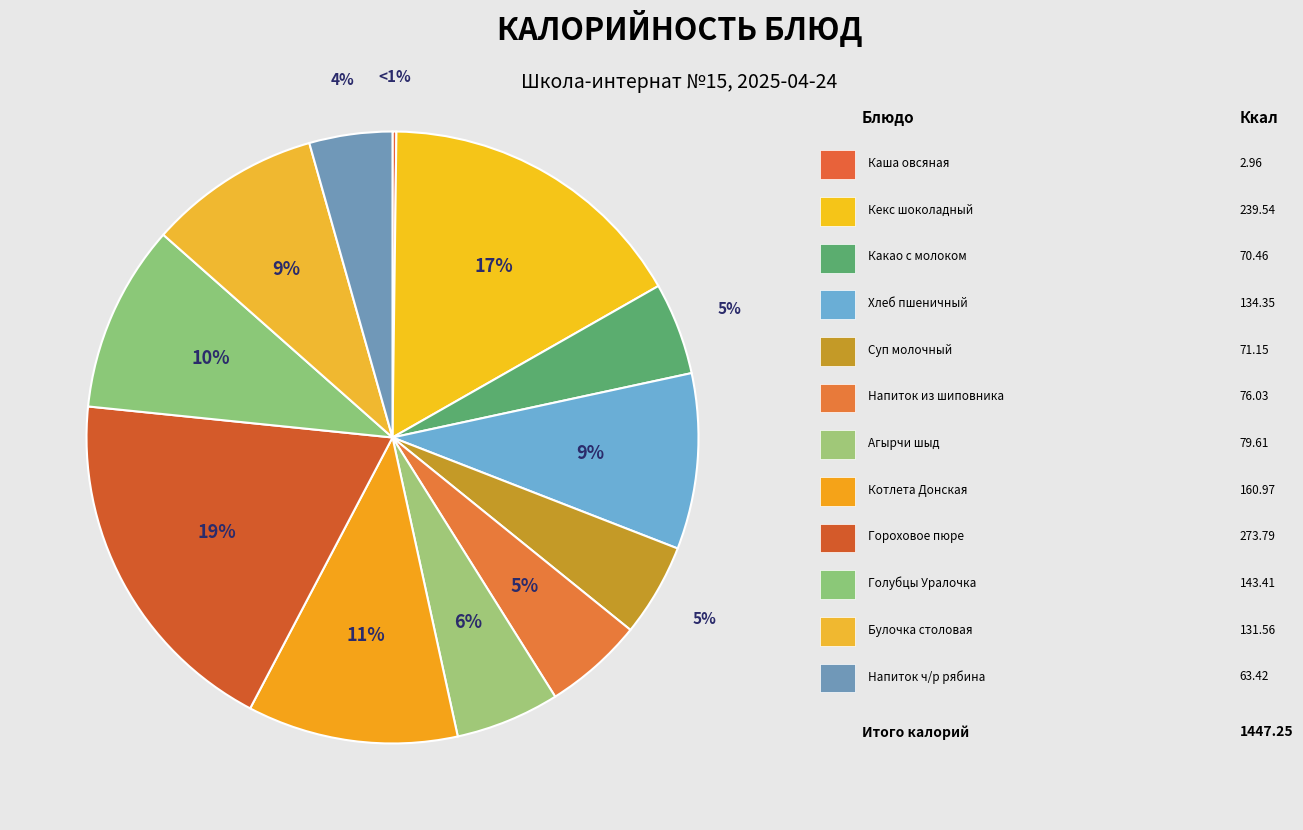

To the nearest percent, what is the combined percentage of Каша овсяная Геркулес молочная and Напиток из черноплодной рябины?

5%